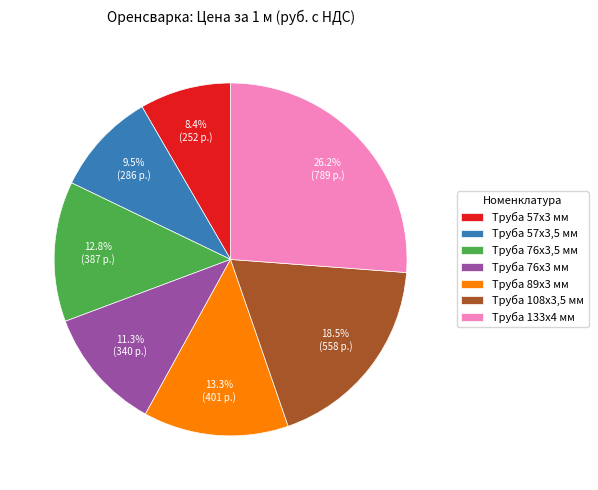

What is the smallest slice in the pie chart?

Труба 57х3 мм